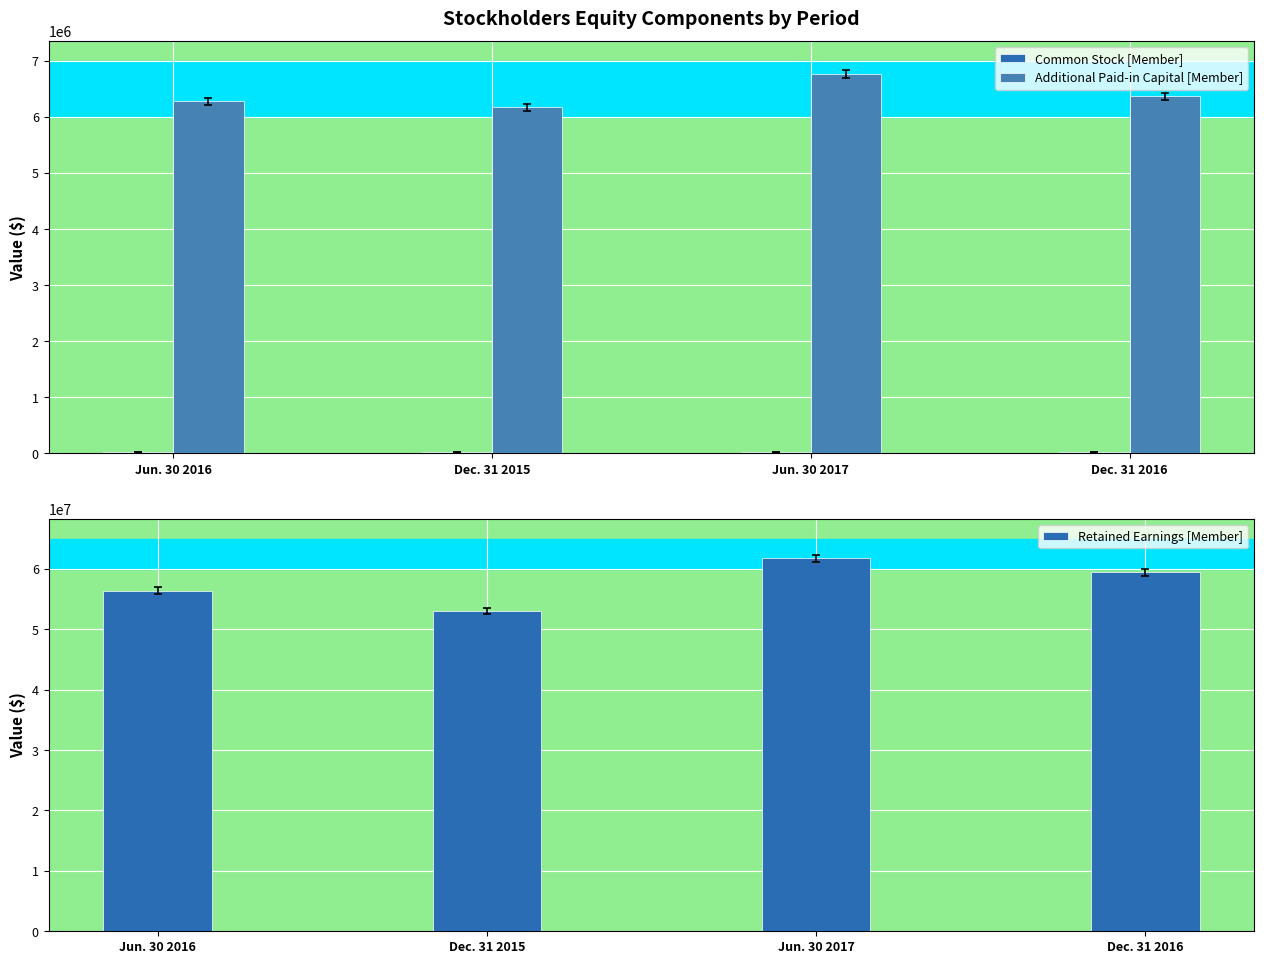

What is the label of the 2nd bar from the right?

Jun. 30 2017